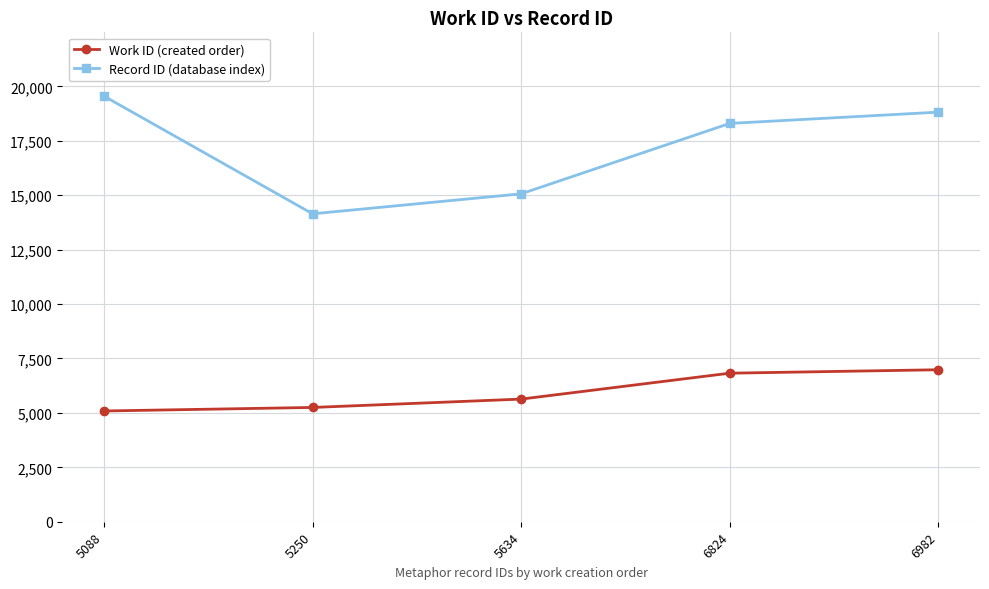

How many data points in Record ID (database index) are less than 18298?

2